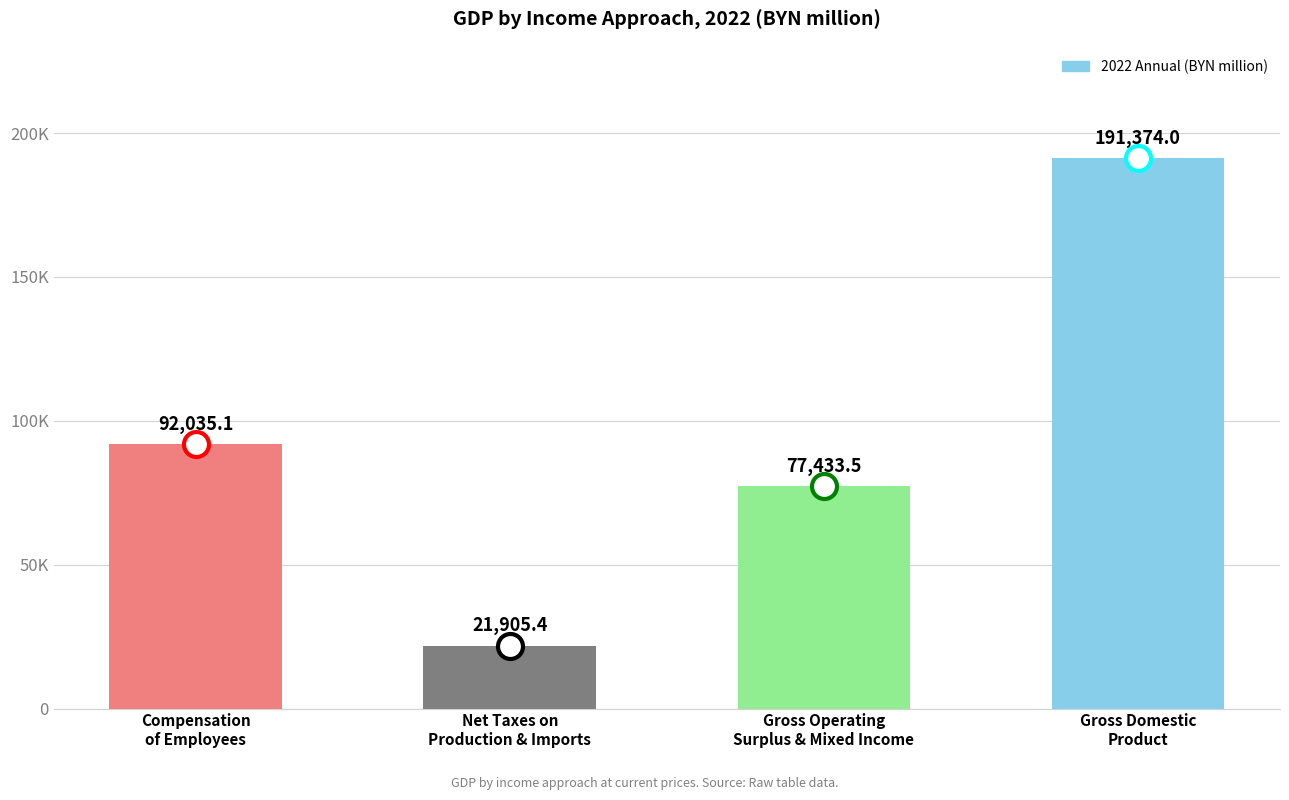

Is it true that the value at Gross Domestic
Product is 288924.3?

False